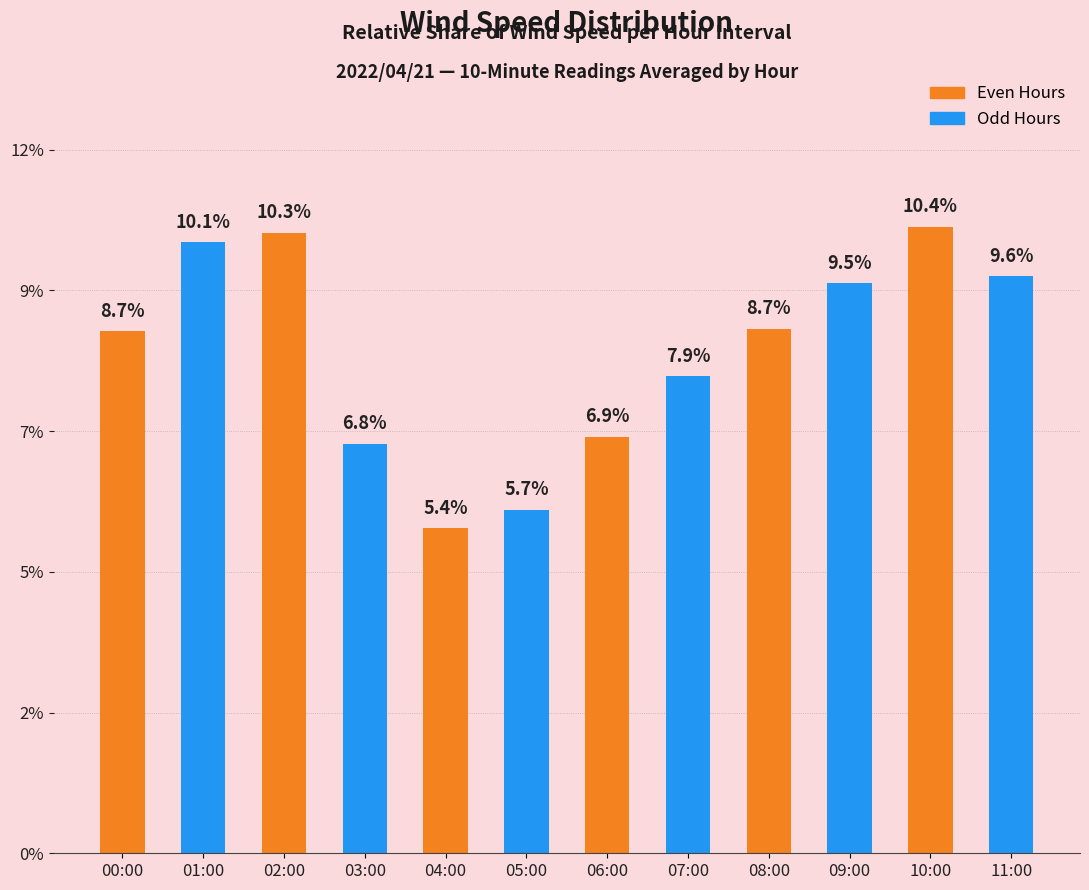

What is the label of the 11th bar from the left?

10:00